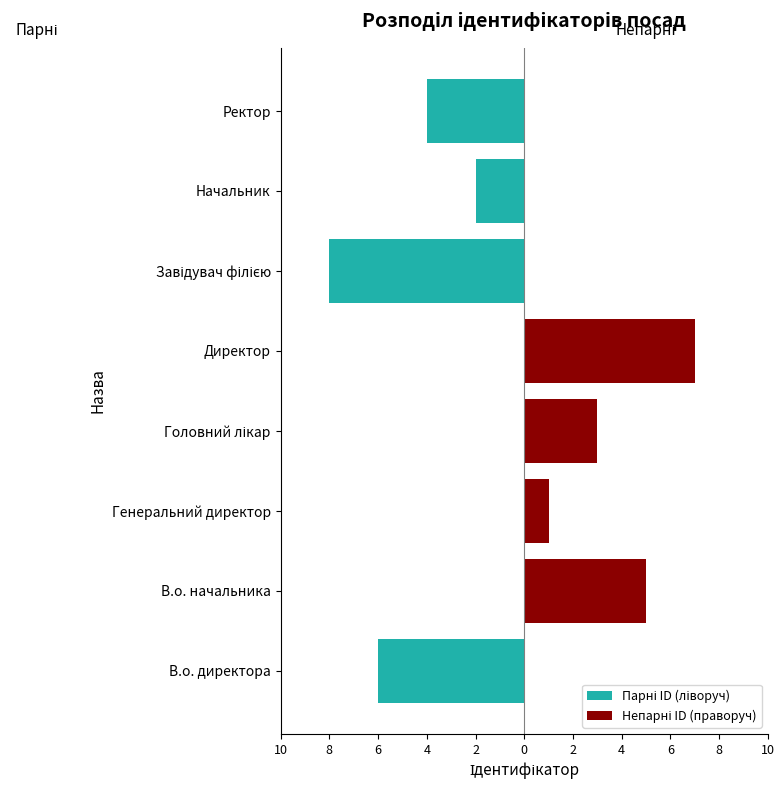

Which series has the widest spread of values?

Парні ID (ліворуч)